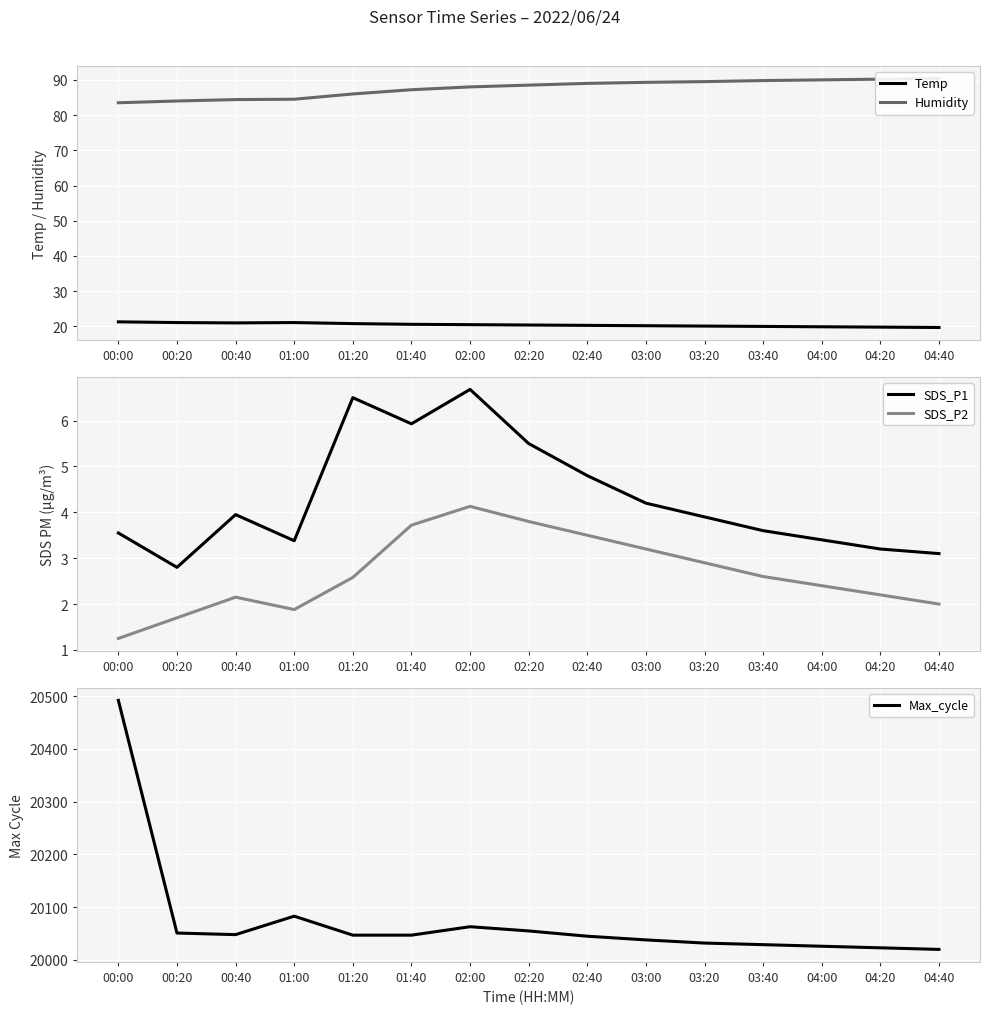

True or false: Max_cycle and Temp cross at least once.

False